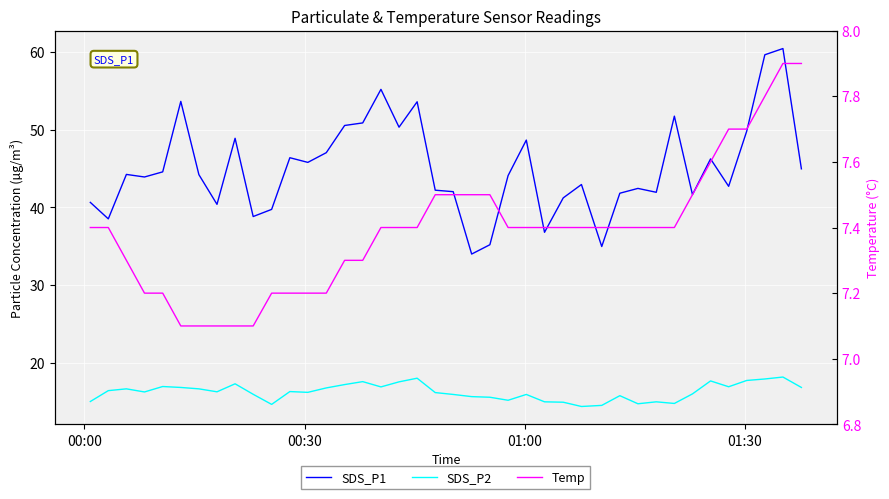

In SDS_P1, how many points are higher than both neighbors (excluding endpoints)?

12